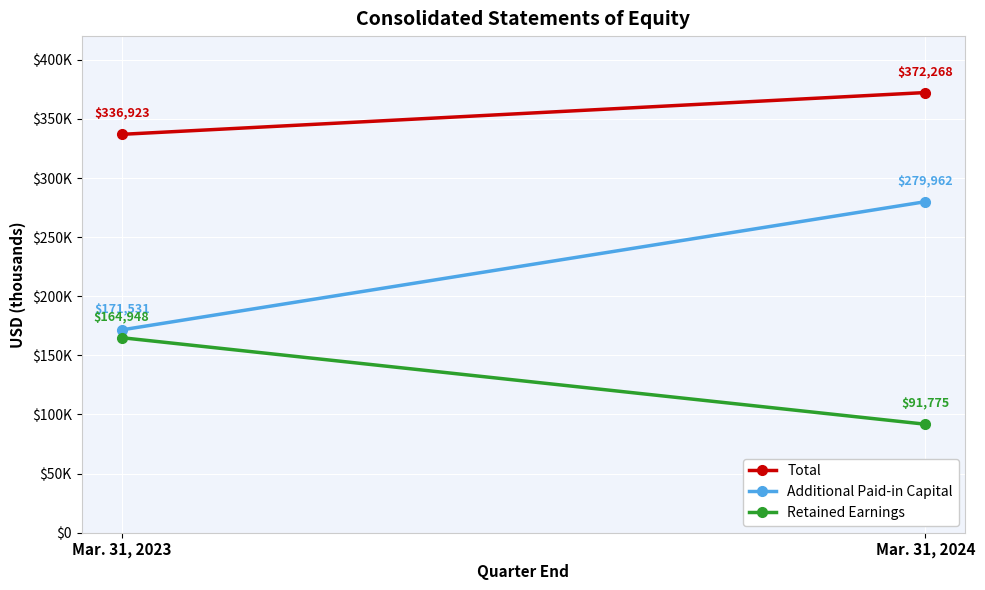

What value does the Additional Paid-in Capital series have at Mar. 31, 2023, to the nearest 10?

171530